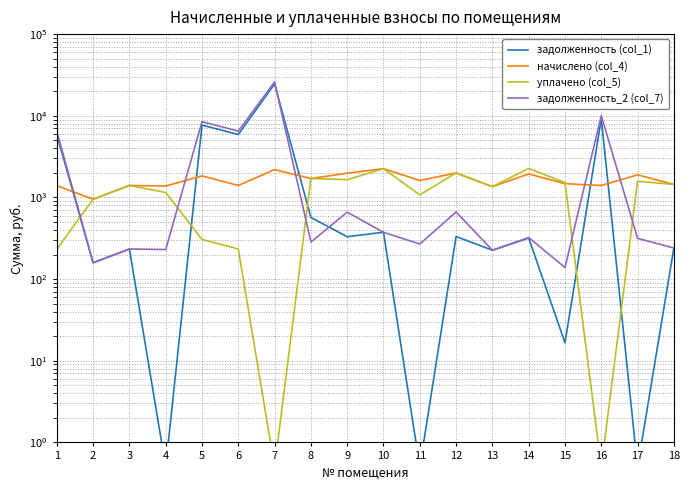

Does the chart have visible grid lines?

Yes